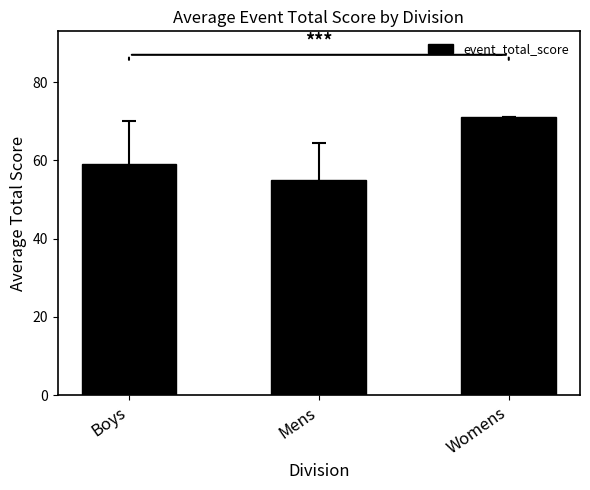

At which label is the value closest to 63?

Boys